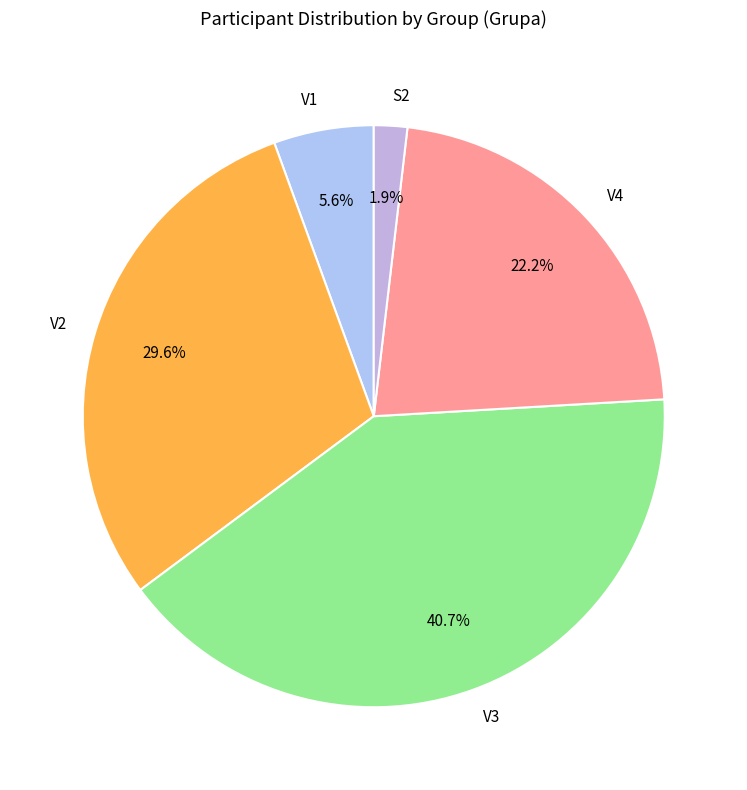

To the nearest percent, what portion does S2 represent?

2%